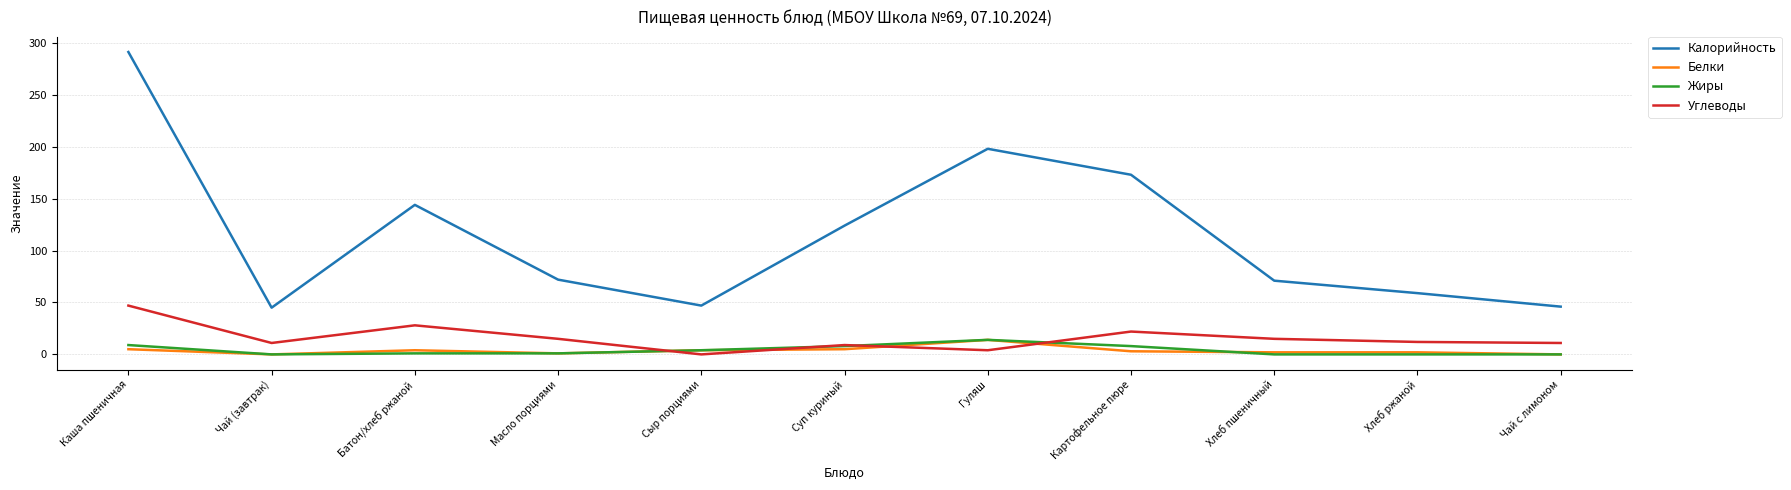

True or false: Калорийность and Белки cross at least once.

False